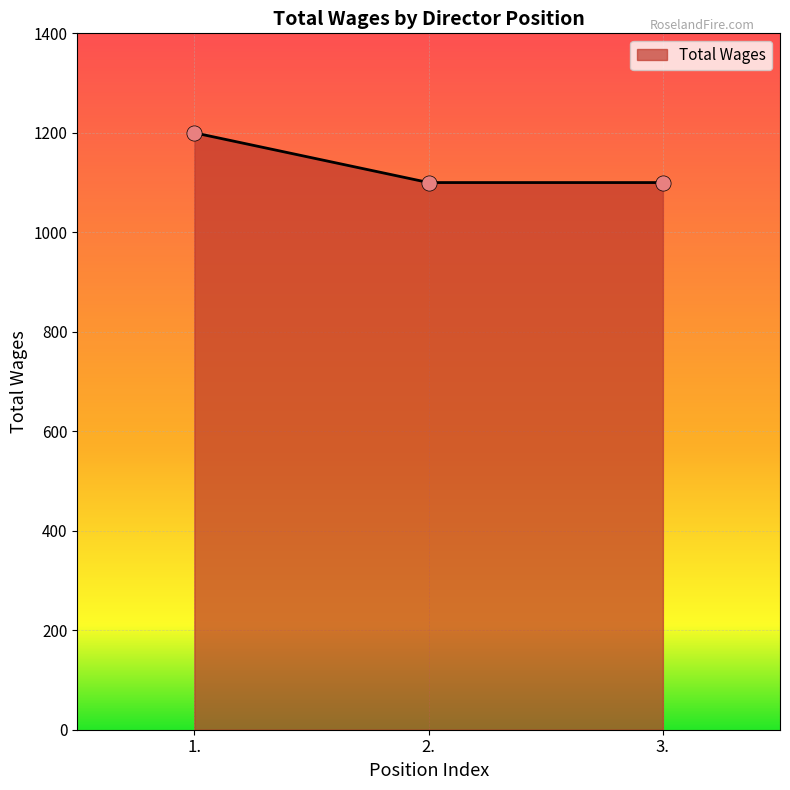

What is the change in value from 1. to 3.?

-100